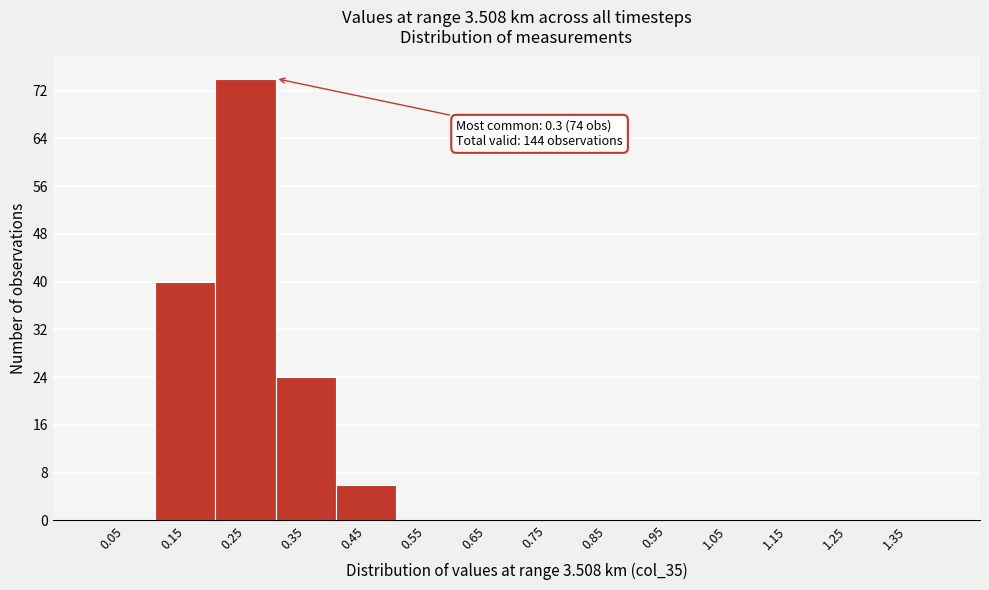

Reading left to right, list all the values displayed in this chart.

0.05=0	0.15=40	0.25=74	0.35=24	0.45=6	0.55=0	0.65=0	0.75=0	0.85=0	0.95=0	1.05=0	1.15=0	1.25=0	1.35=0